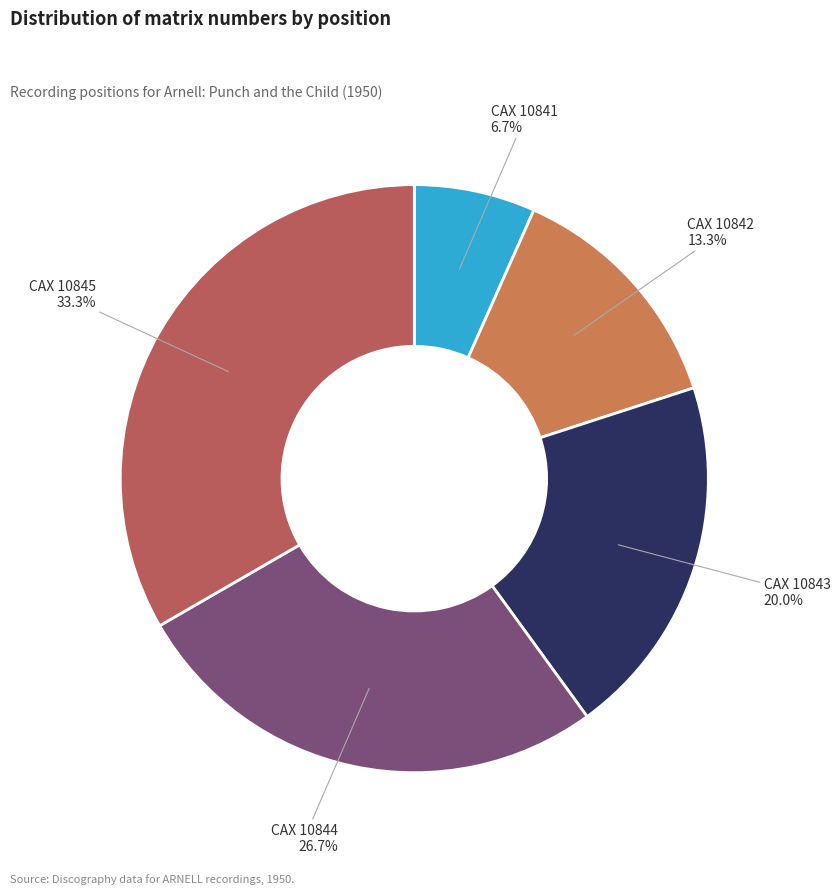

To the nearest percent, what is the difference between the largest and smallest slice percentages?

27%